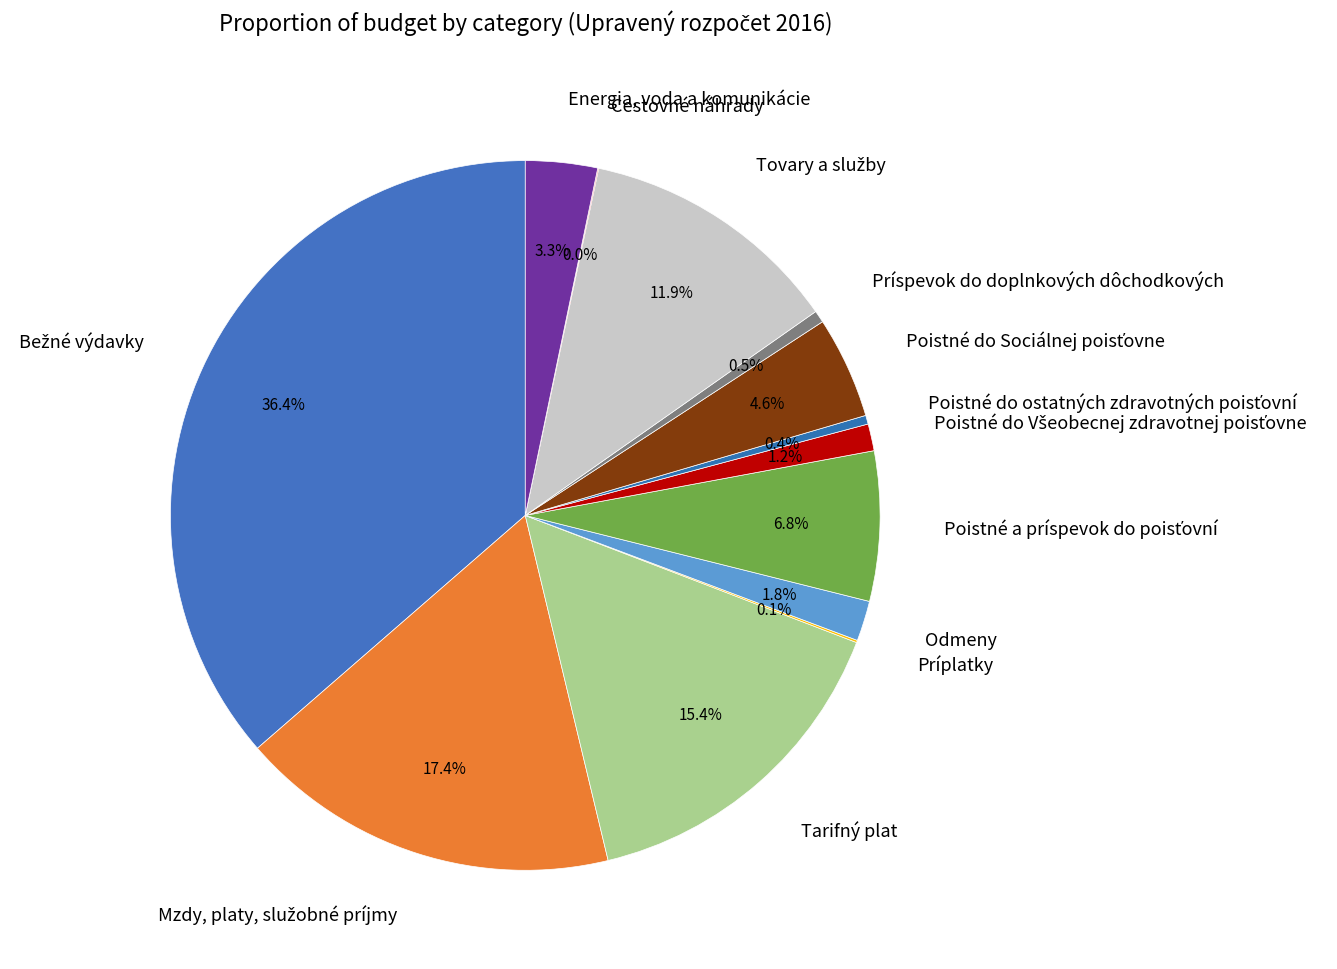

Is Príspevok do doplnkových dôchodkových the majority of the pie?

No